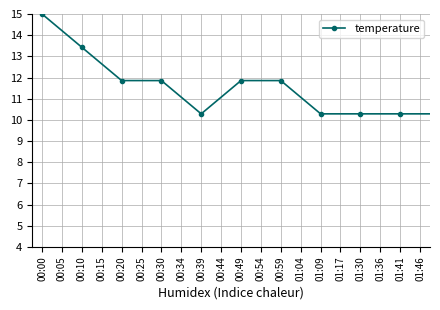

What is the average value?

10.5